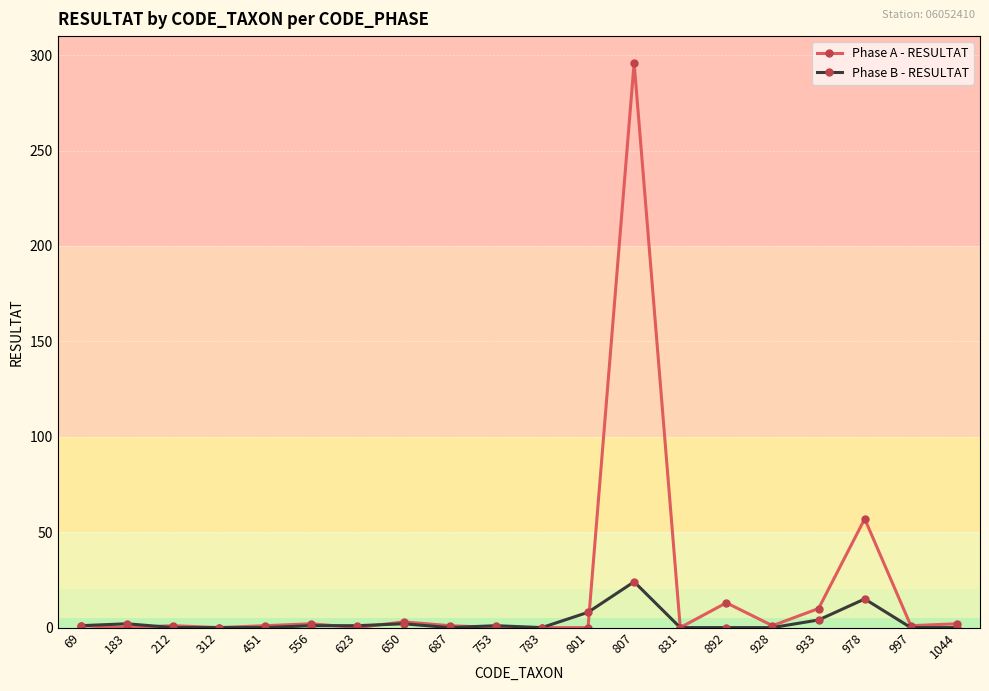

At which label is Phase A - RESULTAT closest to 148?

978